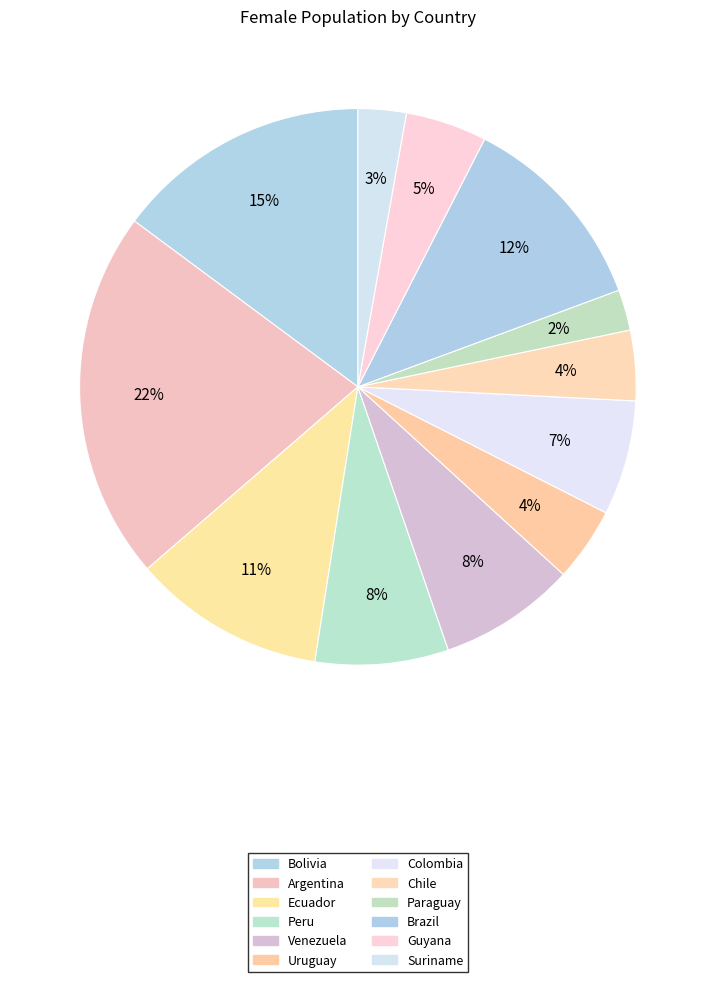

How many segments does this pie chart have?

12